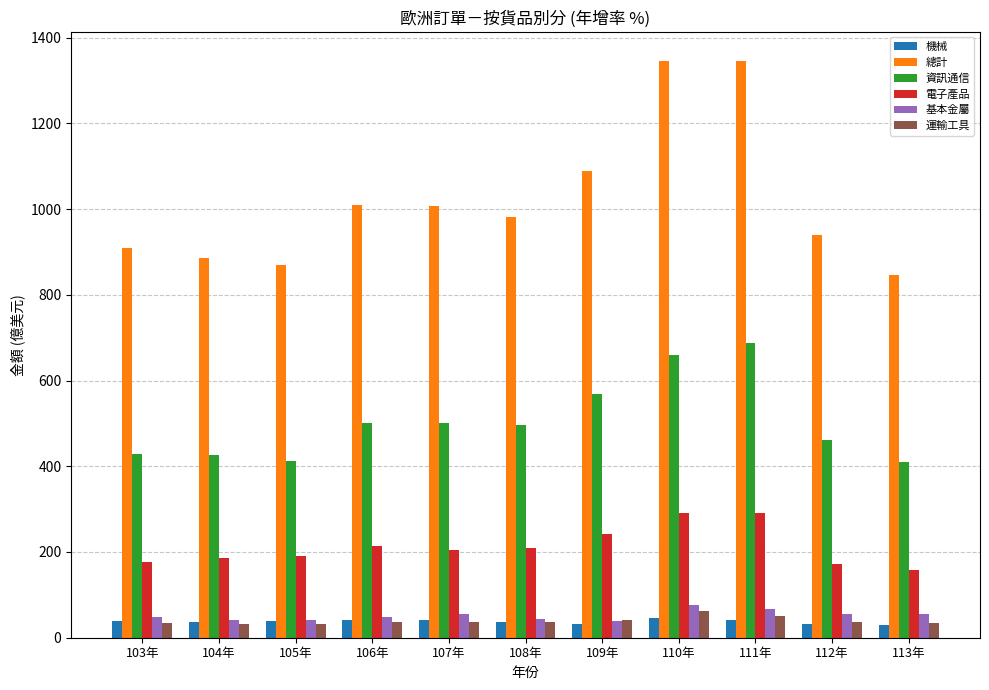

What are all the series names shown in the legend?

機械, 總計, 資訊通信, 電子產品, 基本金屬, 運輸工具